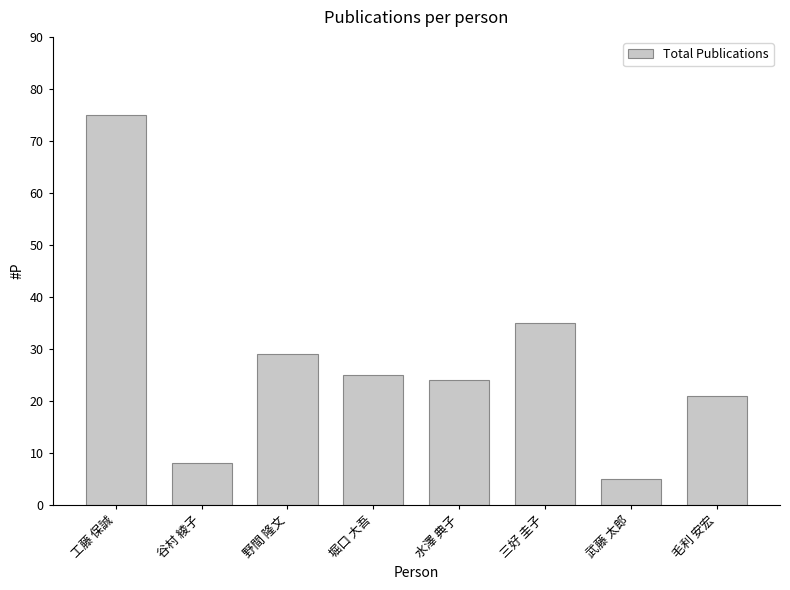

What position from the right is 水澤 典子?

4